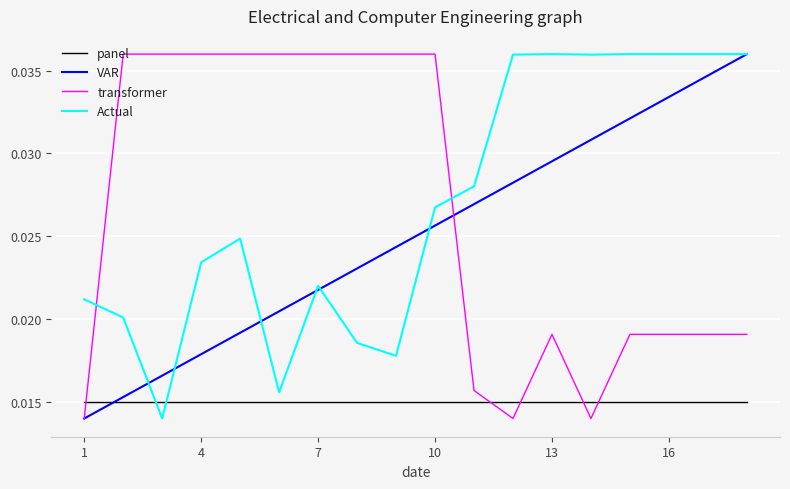

Is the value of transformer at 7 greater than the value of panel at 1?

Yes